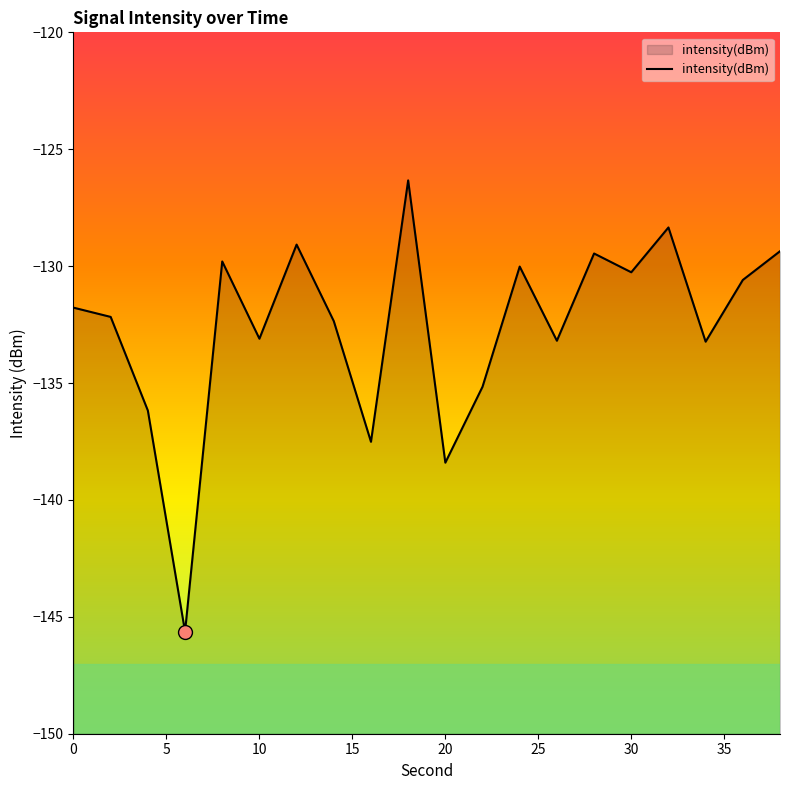

What is the value of the 12th point from the left?

-135.2